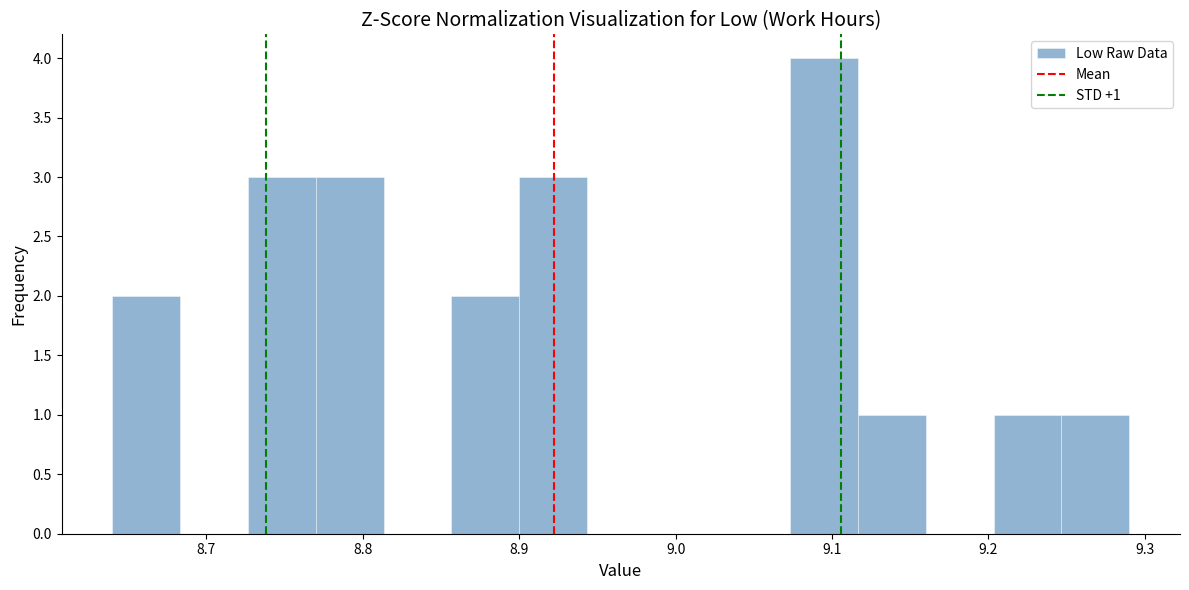

Which range on the x-axis has the tallest bar?

9.07 to 9.12